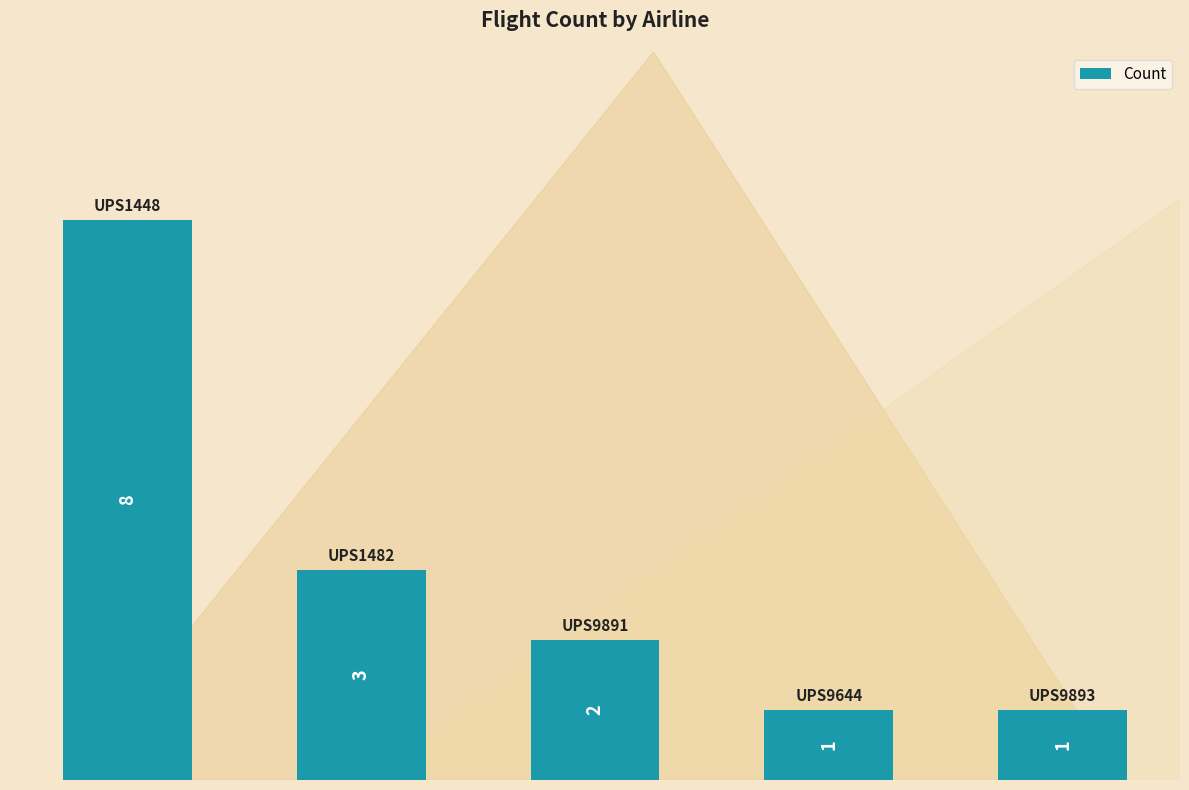

What is the value of the 5th bar from the left?

1